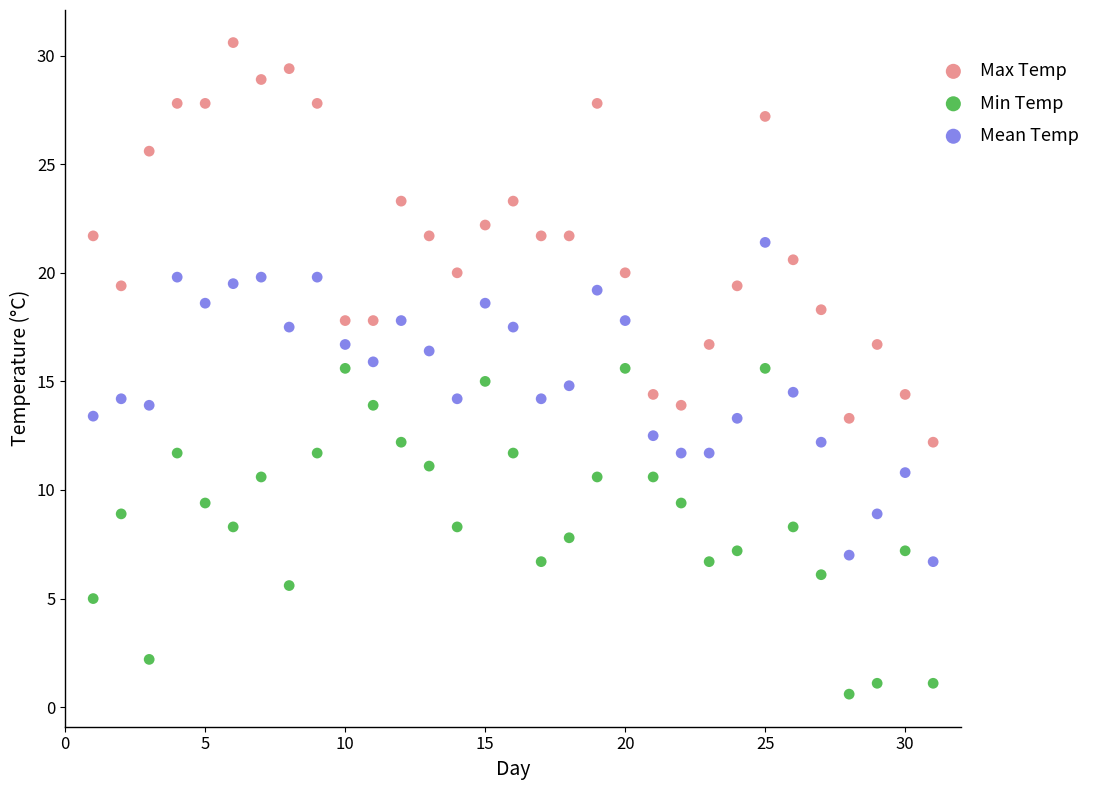

Which series reaches the maximum Y coordinate?

Max Temp